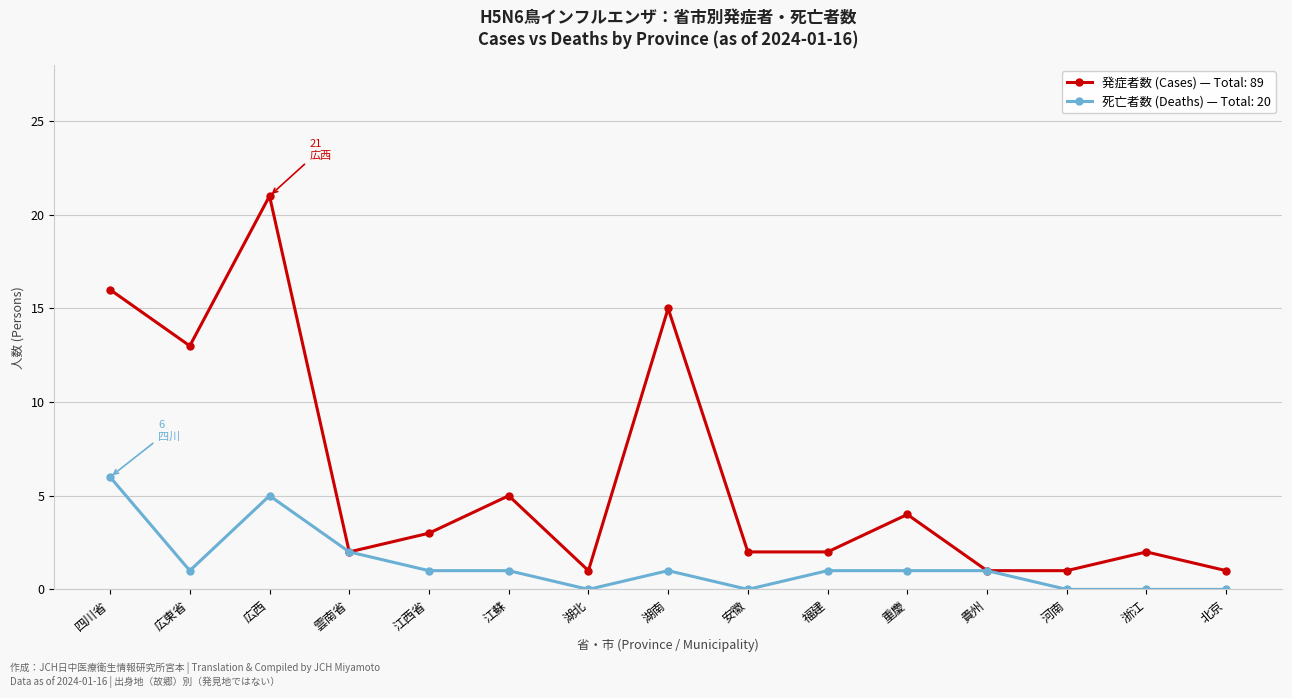

Which series changed the most between 広東省 and 江蘇?

発症者数 (Cases) — Total: 89